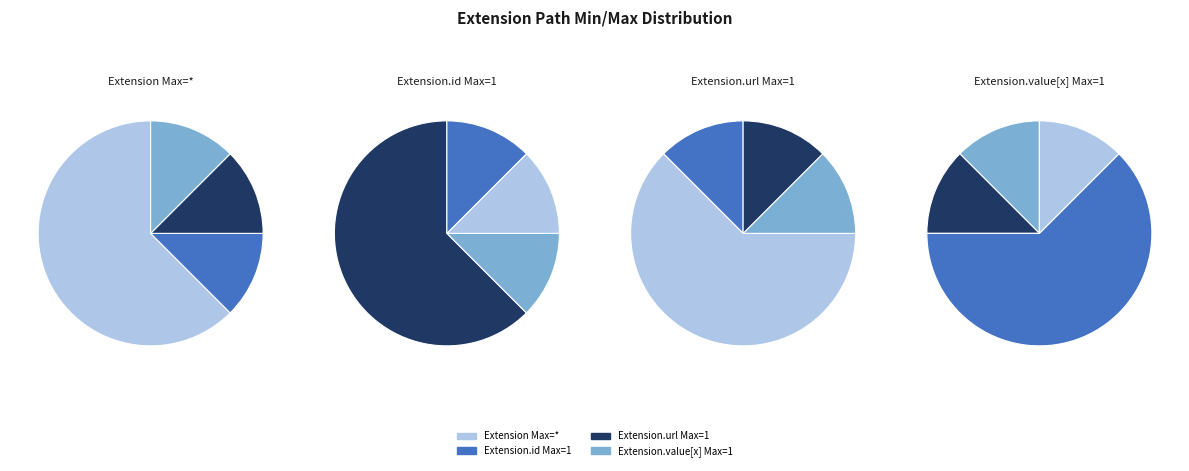

Is there any slice that represents more than half of the pie?

Yes